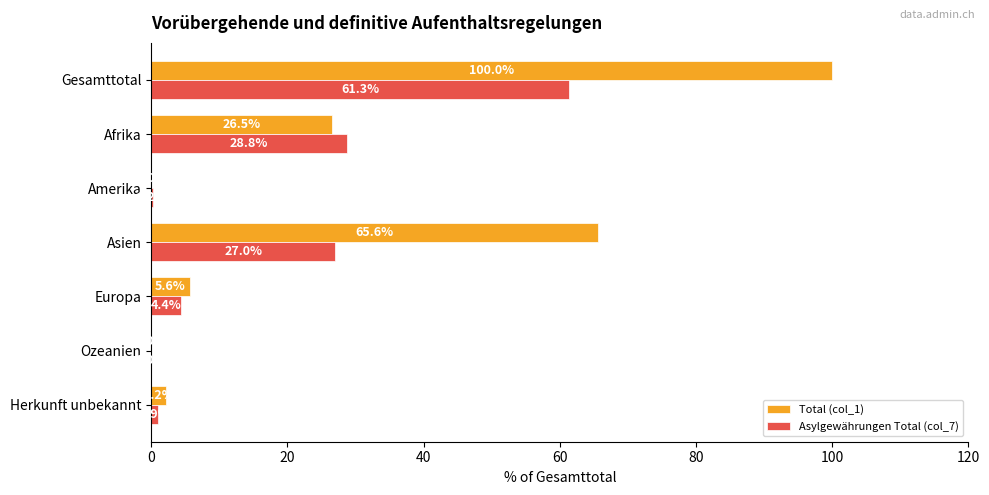

At which label is Asylgewährungen Total (col_7) closest to 30?

Afrika